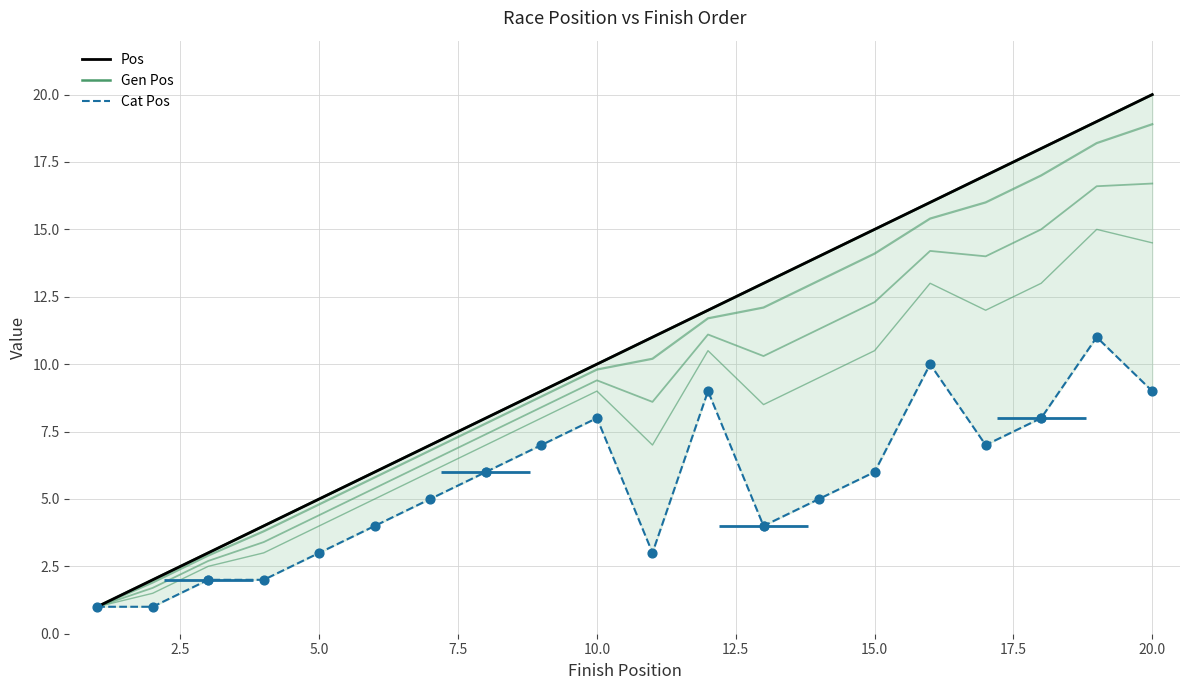

Is the value of Pos at 20.0 greater than the value of Cat Pos at 12?

Yes